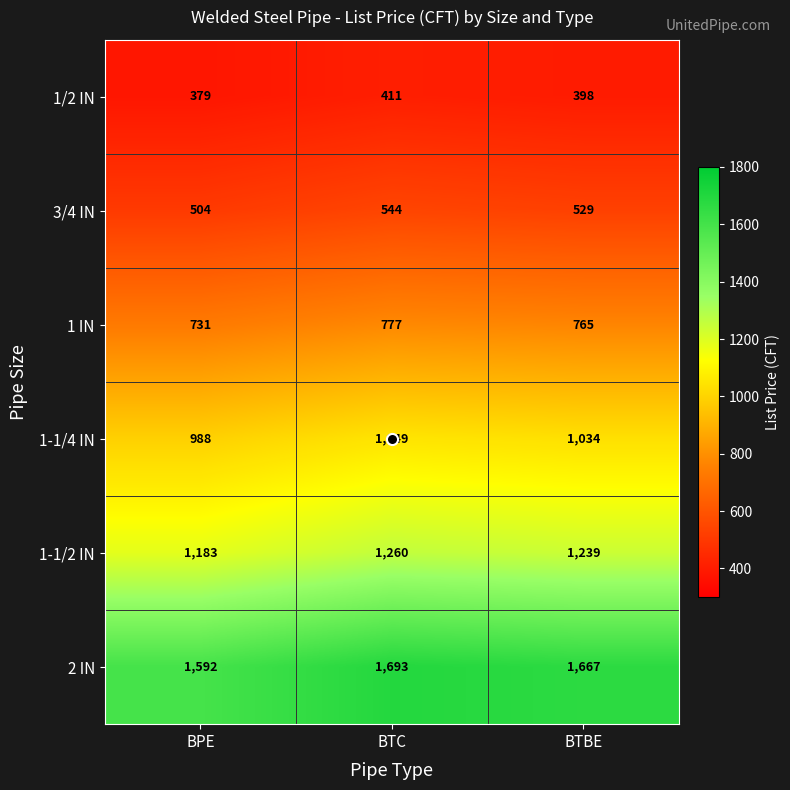

True or false: 1 IN has a value of 731 at BPE.

True